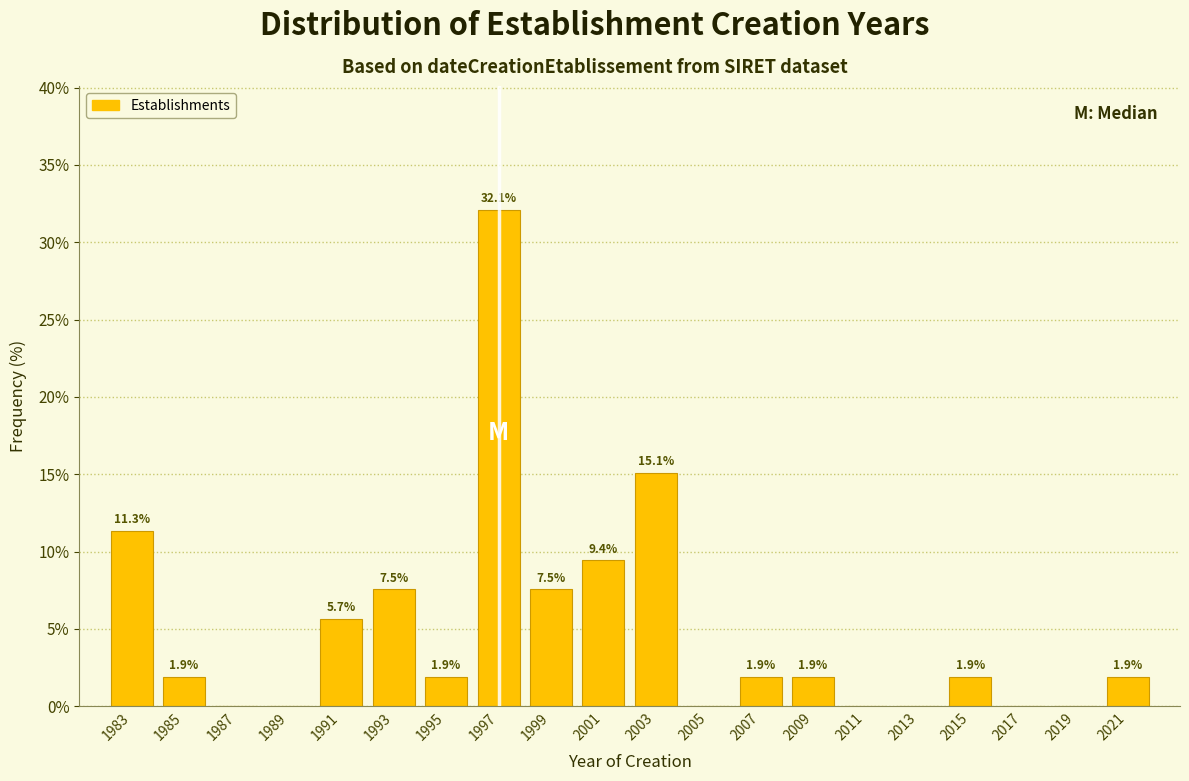

Reading left to right, list all the values displayed in this chart.

1983=11.3	1985=1.9	1987=0.0	1989=0.0	1991=5.7	1993=7.5	1995=1.9	1997=32.1	1999=7.5	2001=9.4	2003=15.1	2005=0.0	2007=1.9	2009=1.9	2011=0.0	2013=0.0	2015=1.9	2017=0.0	2019=0.0	2021=1.9